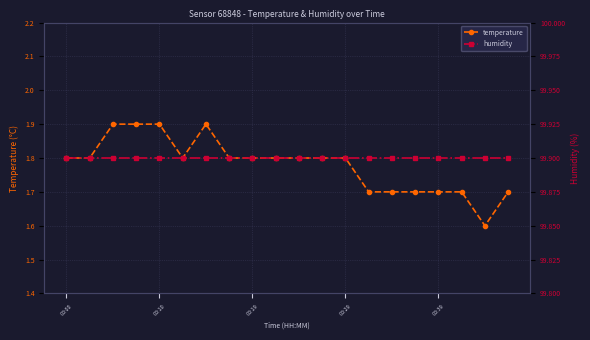

Is the value of humidity at 11 greater than the value of temperature at 8?

Yes